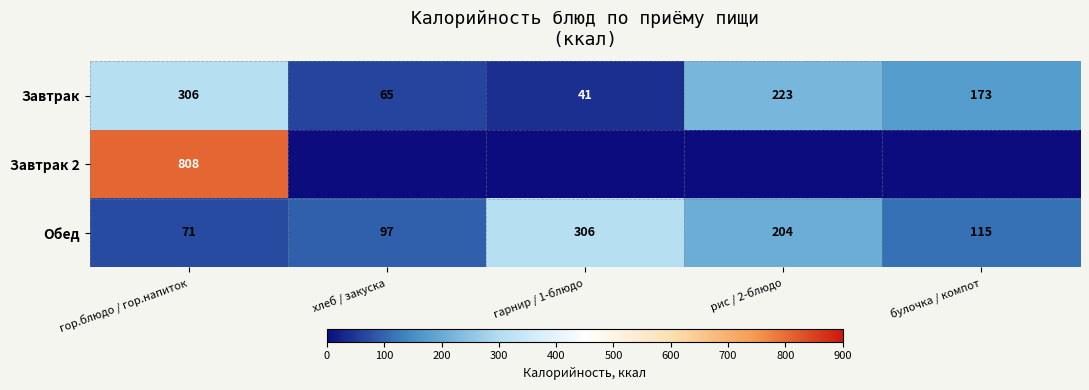

What is the average value of the Завтрак series?

162